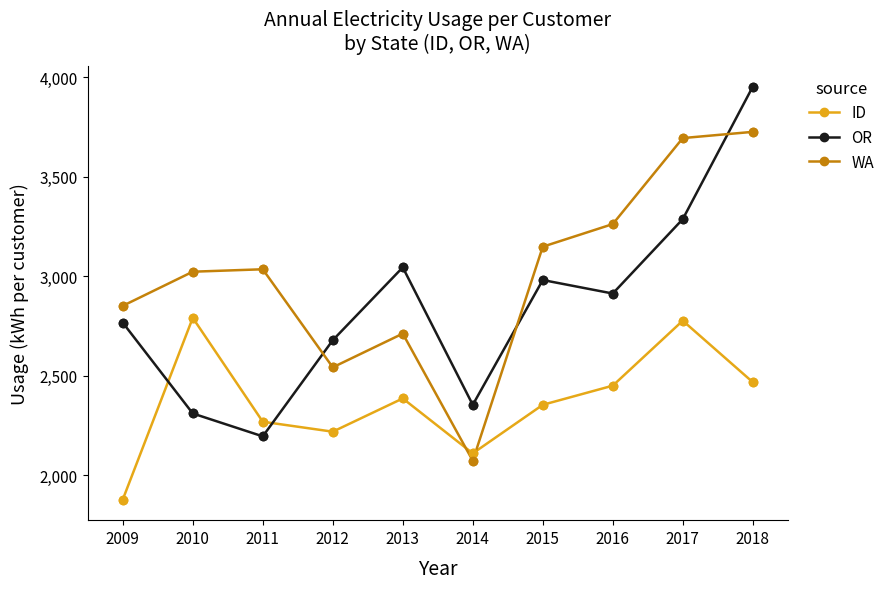

Which series changed the most between 2012 and 2016?

WA